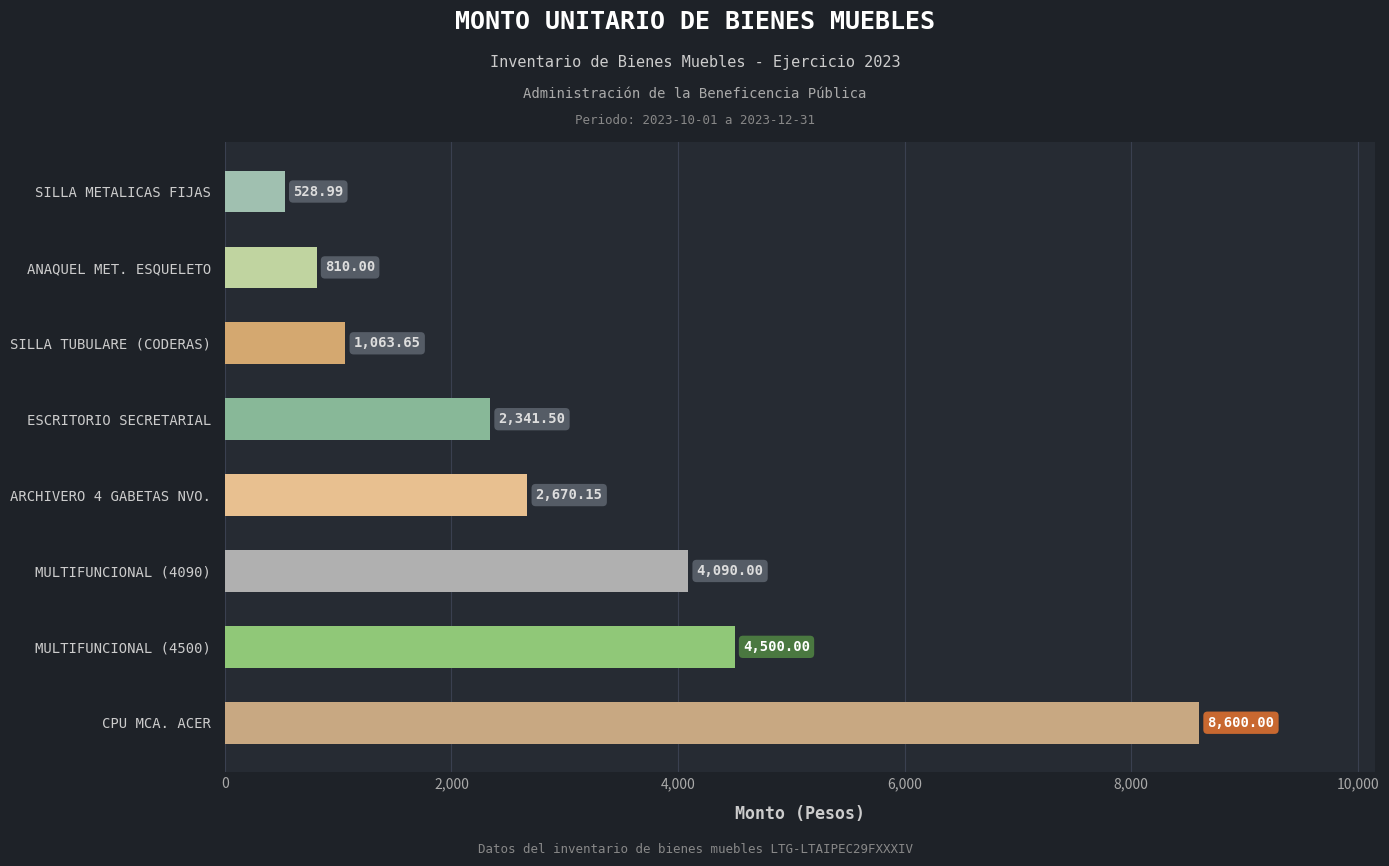

How many distinct data groups are displayed?

1